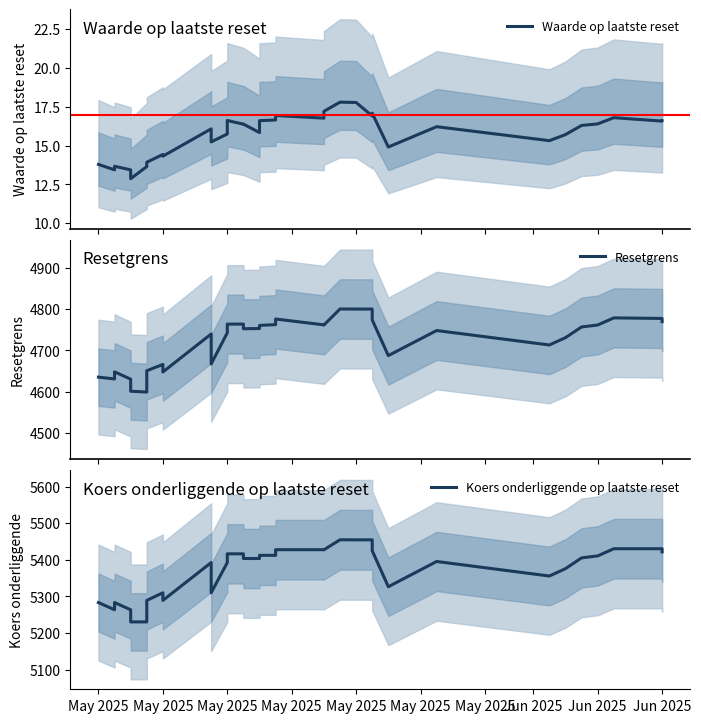

Is it true that Koers onderliggende op laatste reset equals 2581.8 at 36?

False